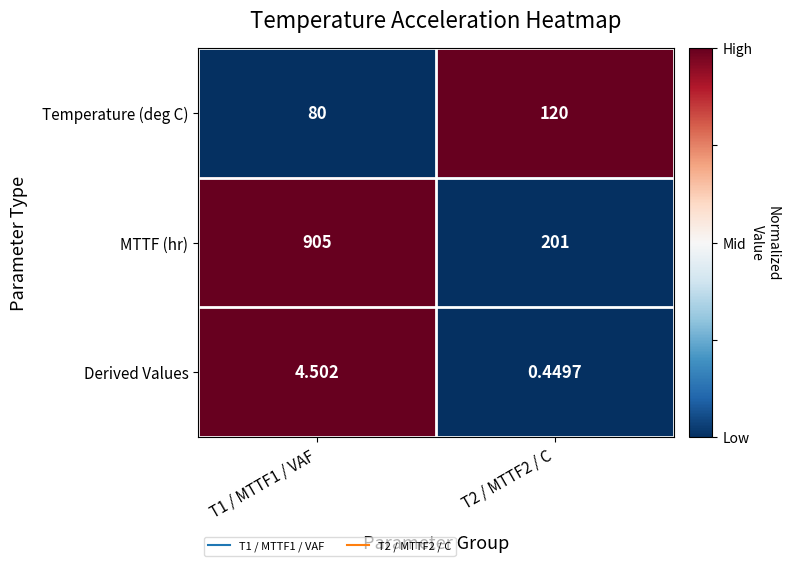

Which series has the largest total across all categories?

MTTF (hr)